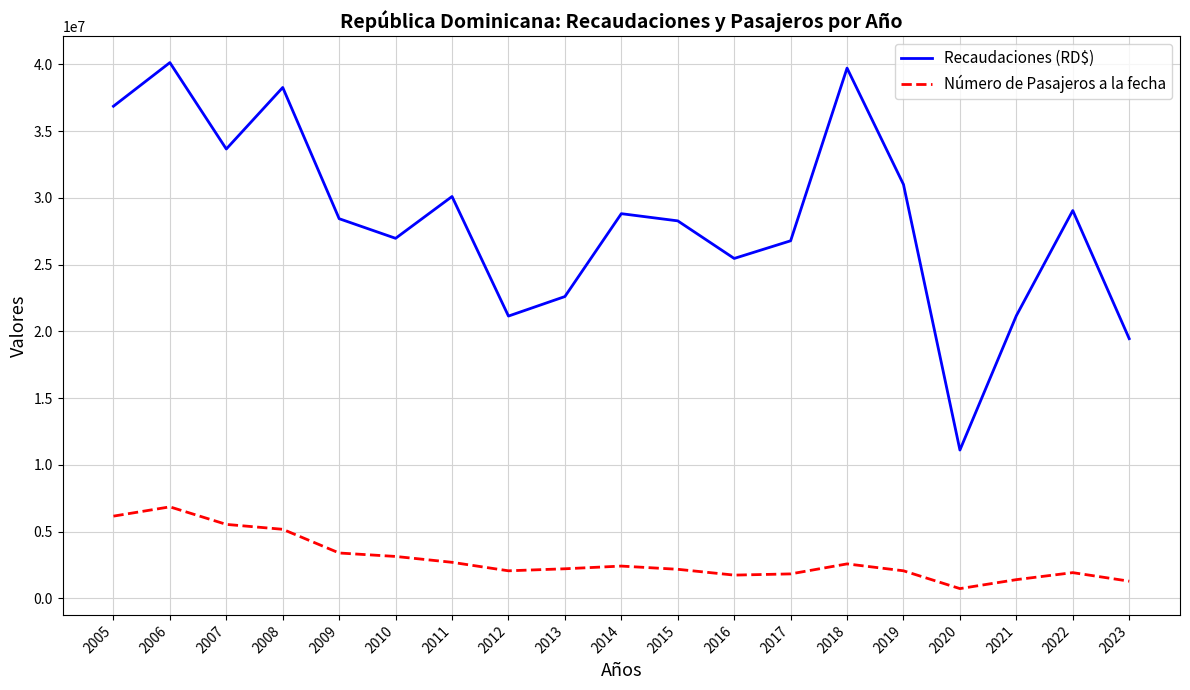

True or false: Recaudaciones (RD$) and Número de Pasajeros a la fecha cross at least once.

False